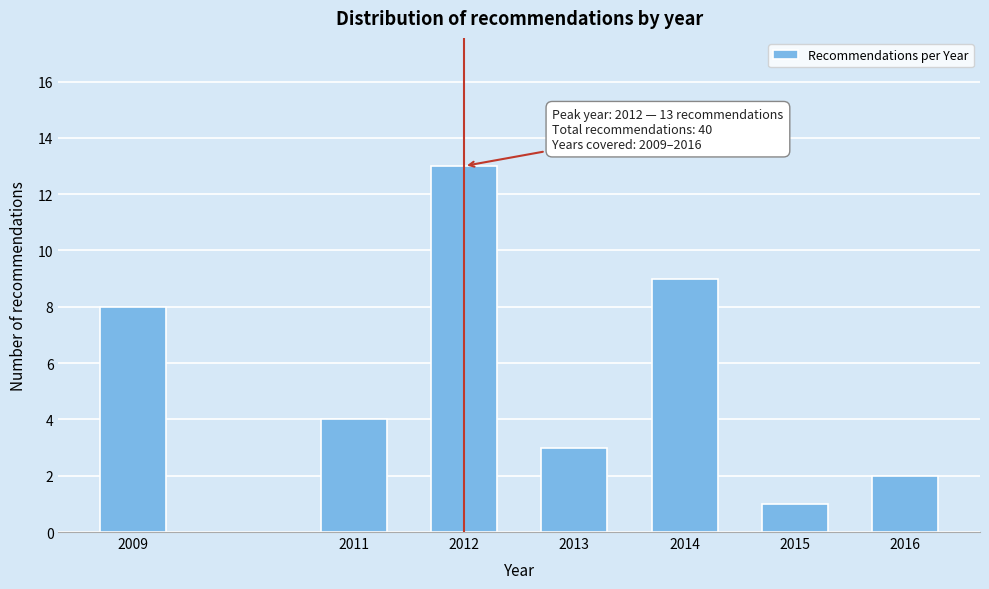

Reading left to right, extract all data points from this chart.

8	4	13	3	9	1	2